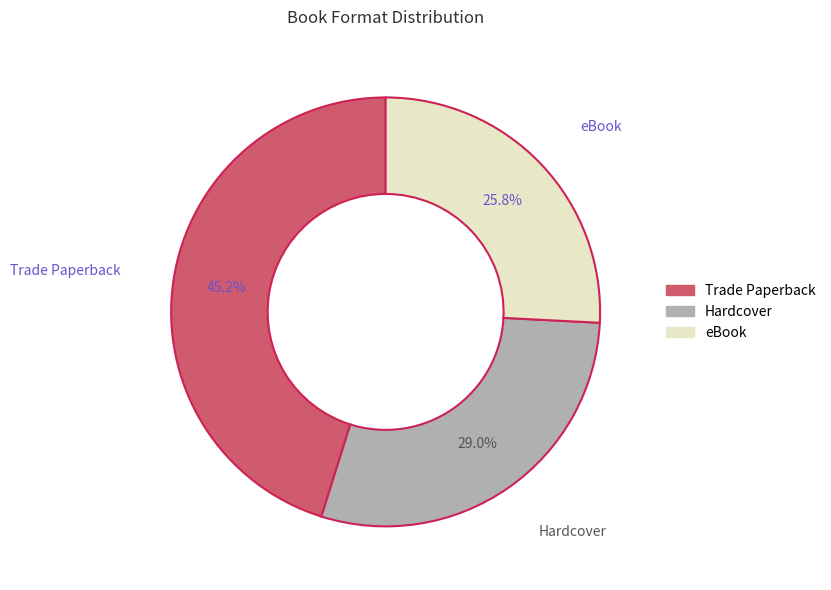

What is the smallest slice in the pie chart?

eBook